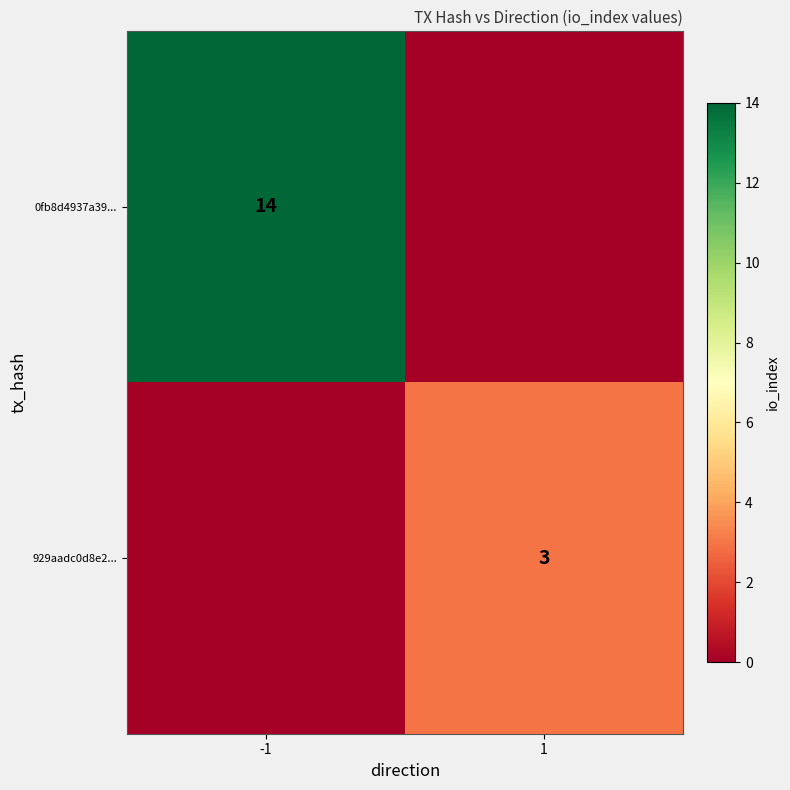

At how many categories does at least one series exceed 5?

1